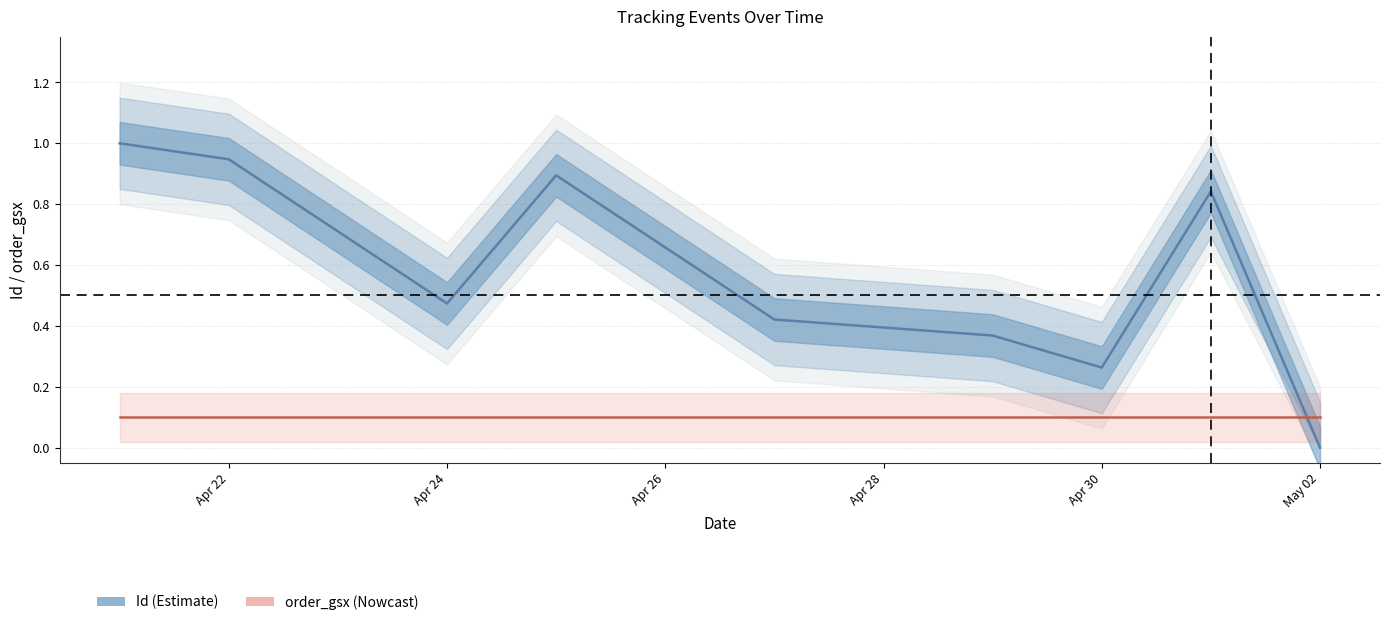

The value of order_gsx (Nowcast) at May 02 is 0.1. True or false?

False